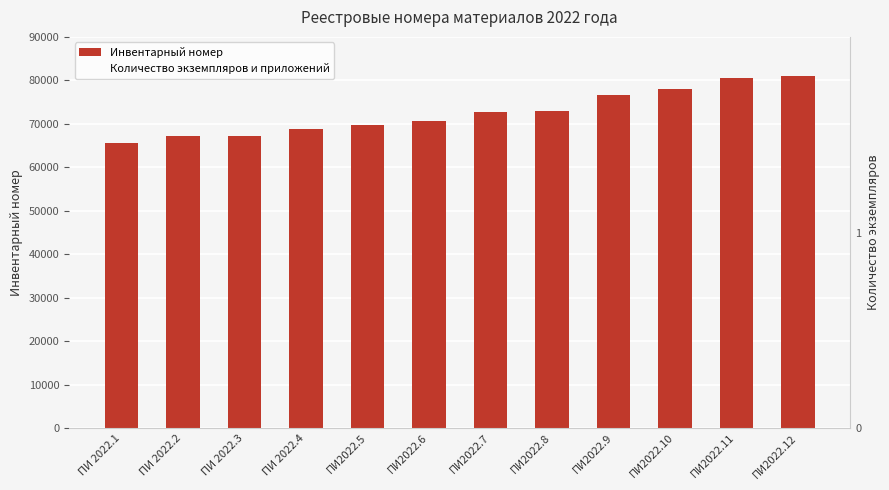

Is the value of Количество экземпляров и приложений at ПИ2022.7 greater than the value of Инвентарный номер at ПИ 2022.1?

No